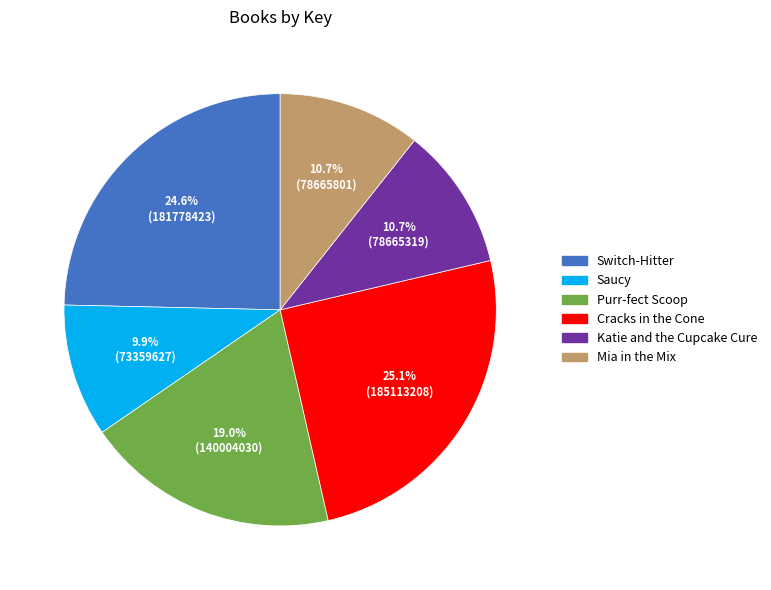

Which category has the smallest portion of the pie?

Saucy